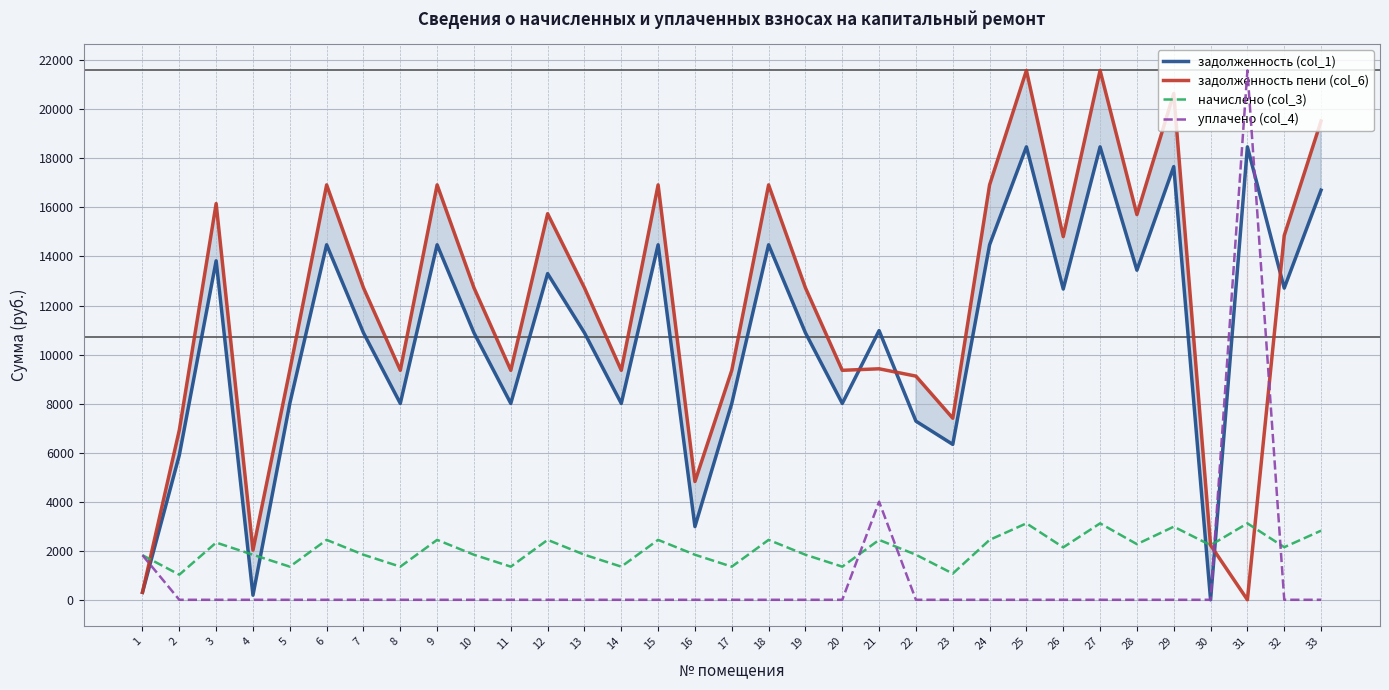

Rank the categories by начислено (col_3) value from highest to lowest.

25, 27, 31, 29, 33, 6, 9, 12, 15, 18, 21, 24, 3, 28, 30, 32, 26, 4, 7, 10, 13, 16, 19, 22, 1, 5, 8, 11, 14, 17, 20, 23, 2